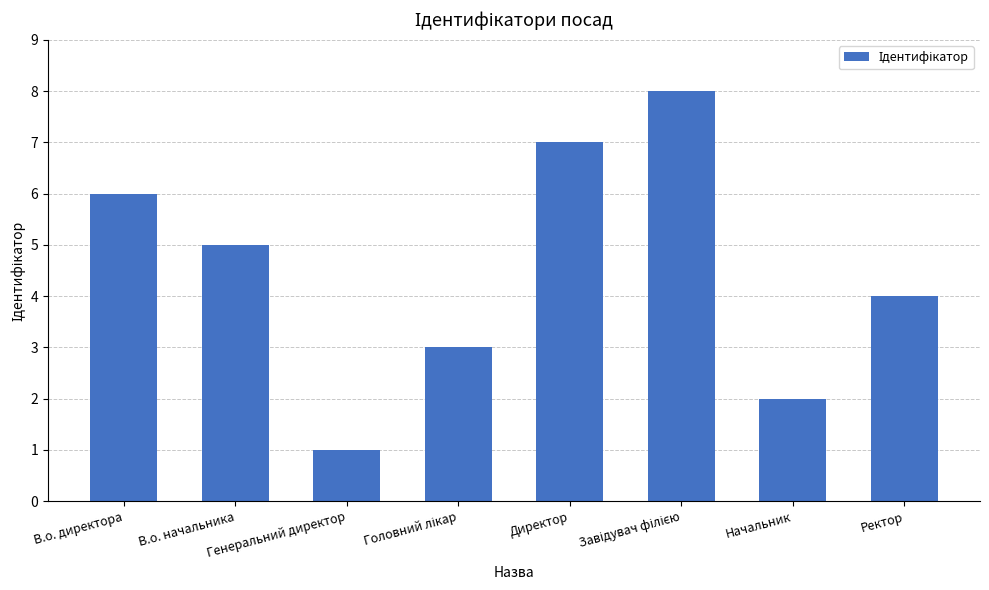

How many values are between 3 and 7?

5